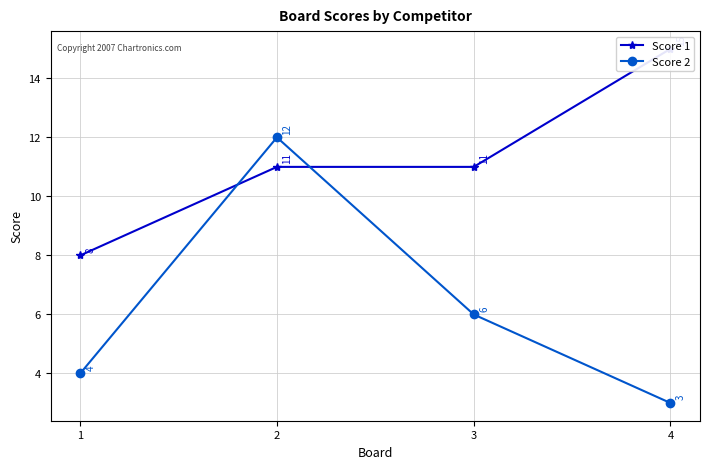

Reading left to right, list all the values displayed in this chart.

Score 1: 1=8	2=11	3=11	4=15
Score 2: 1=4	2=12	3=6	4=3